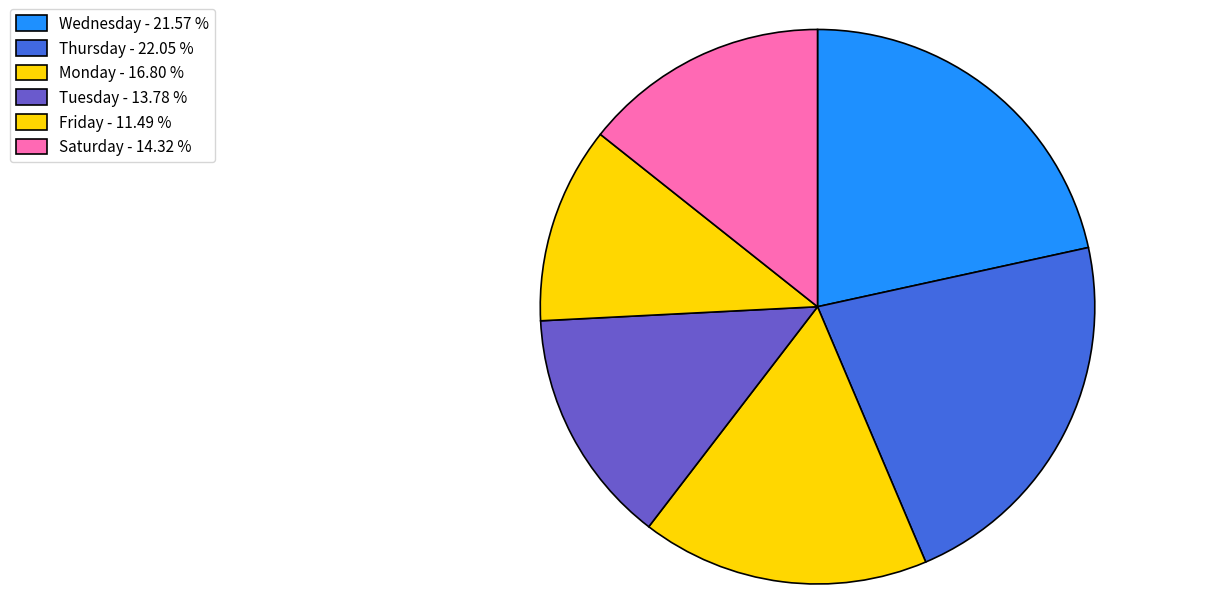

Count the number of slices in the pie.

6